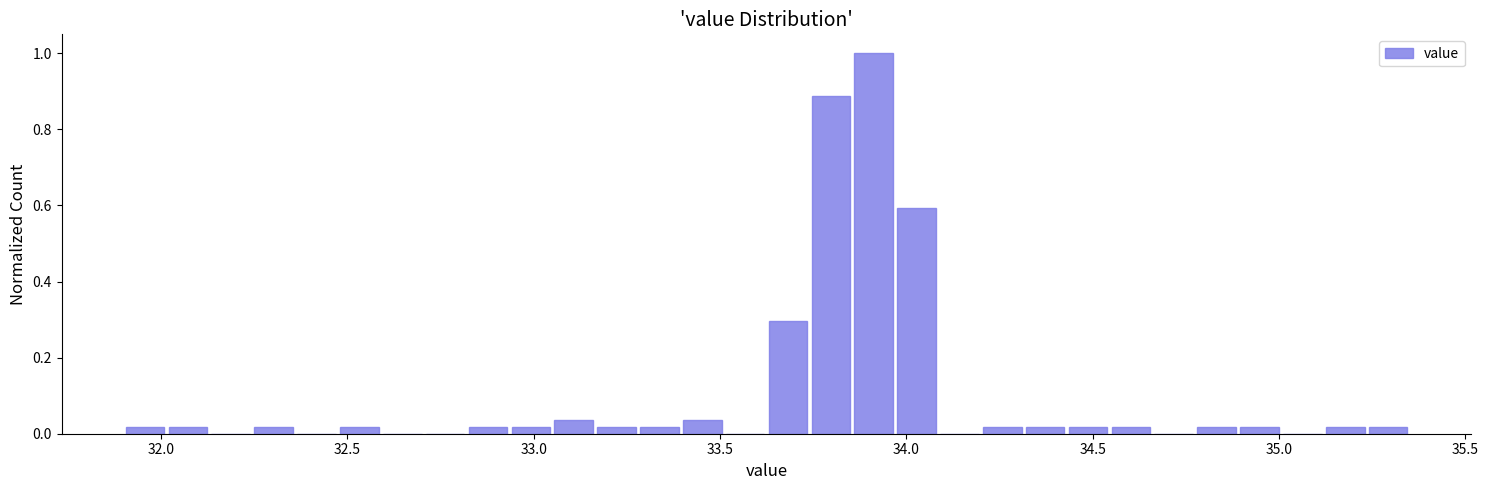

Around what value on the x-axis is the tallest bar? Give the approximate position of its centre, as read against the axis.

33.90